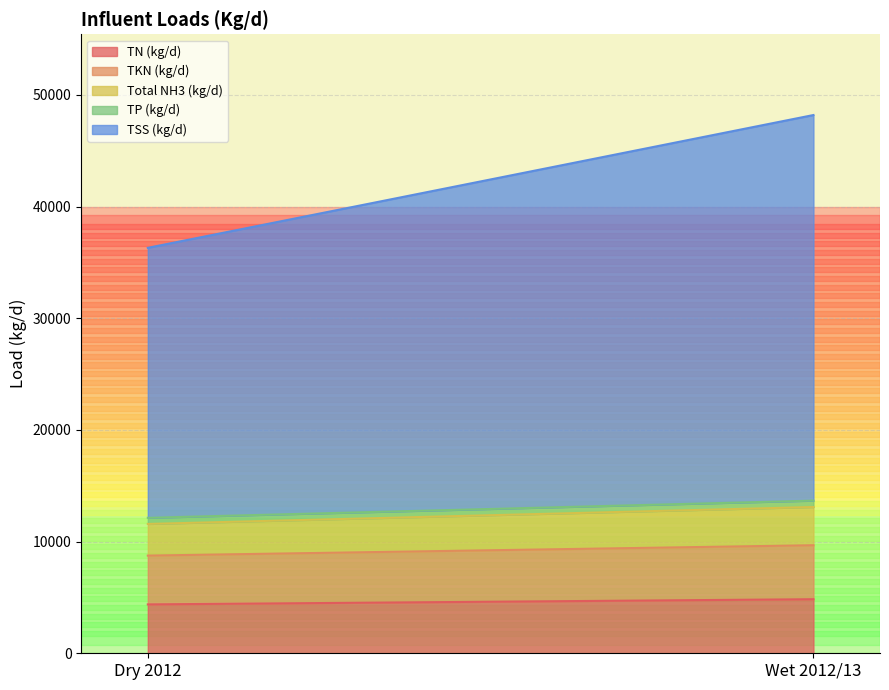

At which label does TN (kg/d) reach its minimum?

Dry 2012